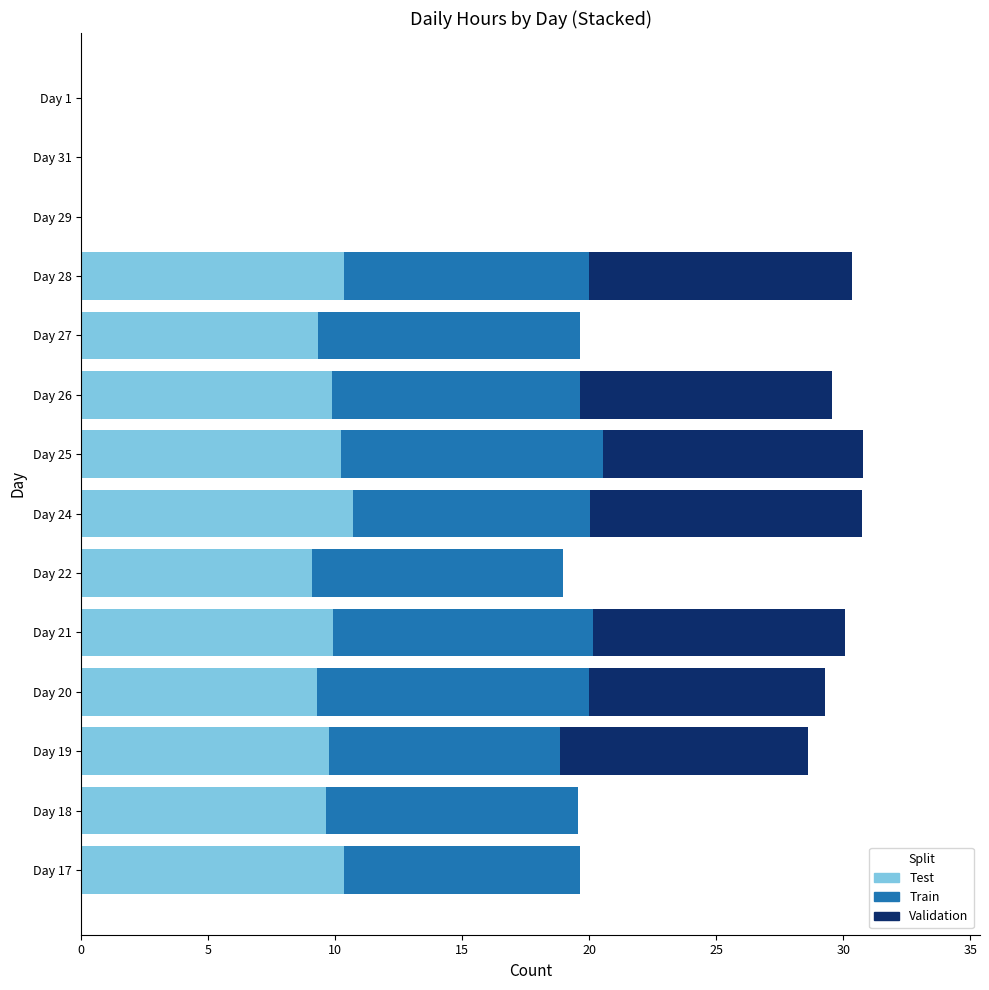

True or false: Test has a value of 9.3 at Day 20.

True